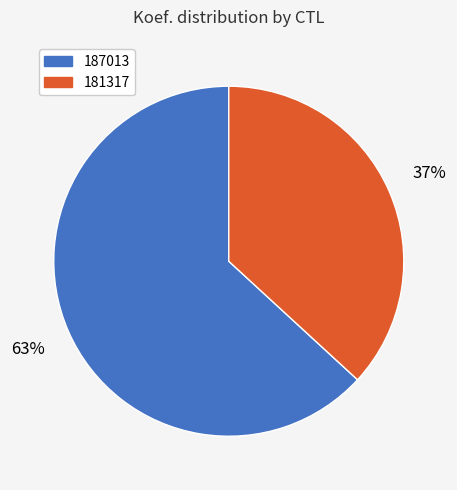

Count the number of slices in the pie.

2